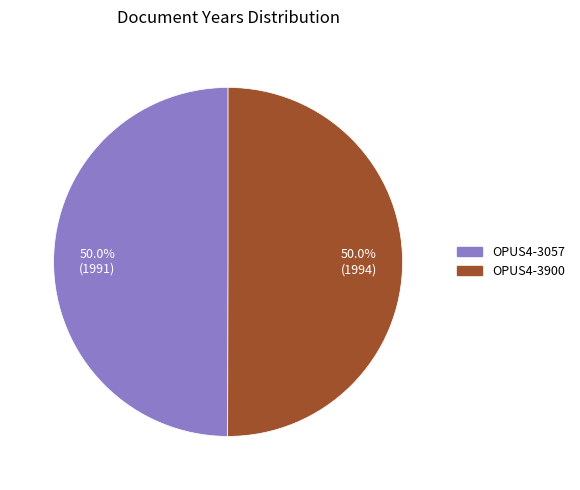

To the nearest percent, what is the combined percentage of OPUS4-3057 and OPUS4-3900?

100%